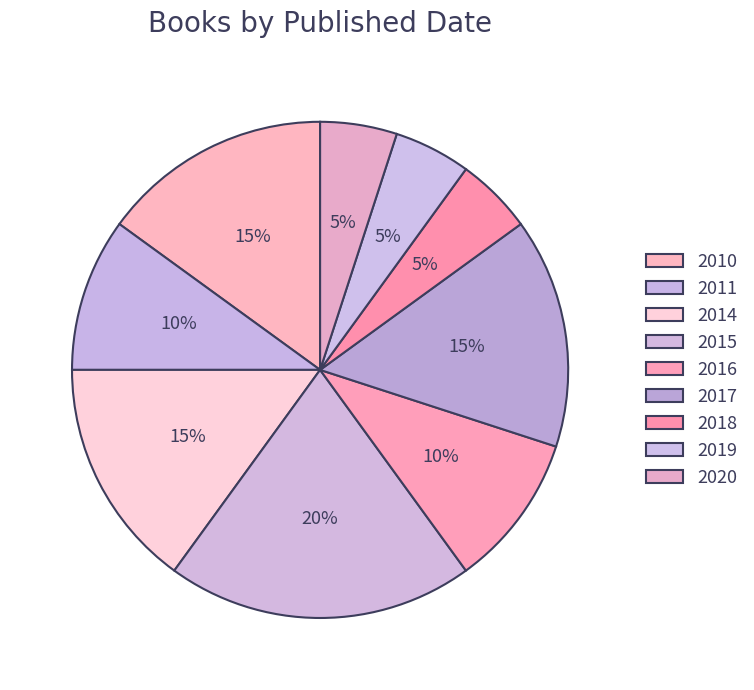

Rank the categories by value from highest to lowest.

2015, 2010, 2014, 2017, 2011, 2016, 2018, 2019, 2020